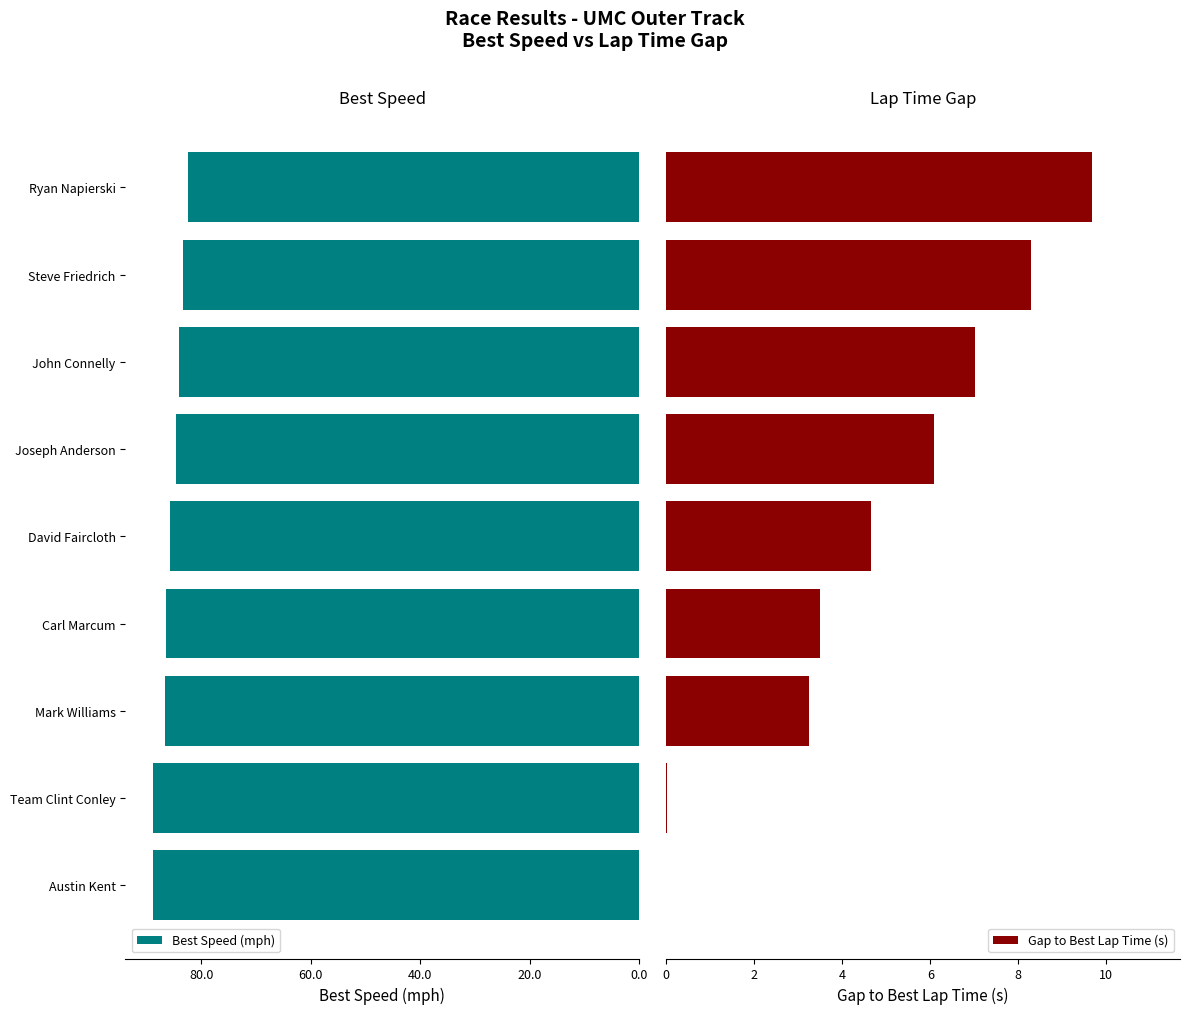

What is the lowest value of the Best Speed (mph) series?

82.4